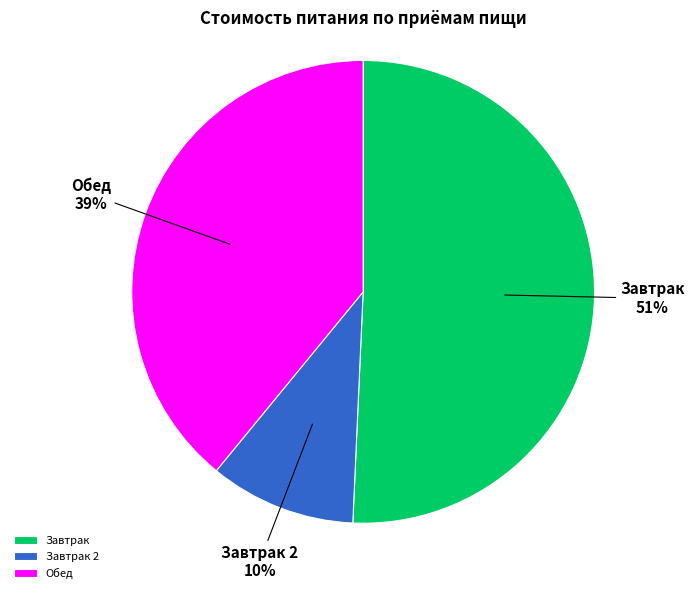

Does Завтрак account for over 50% of the chart?

Yes